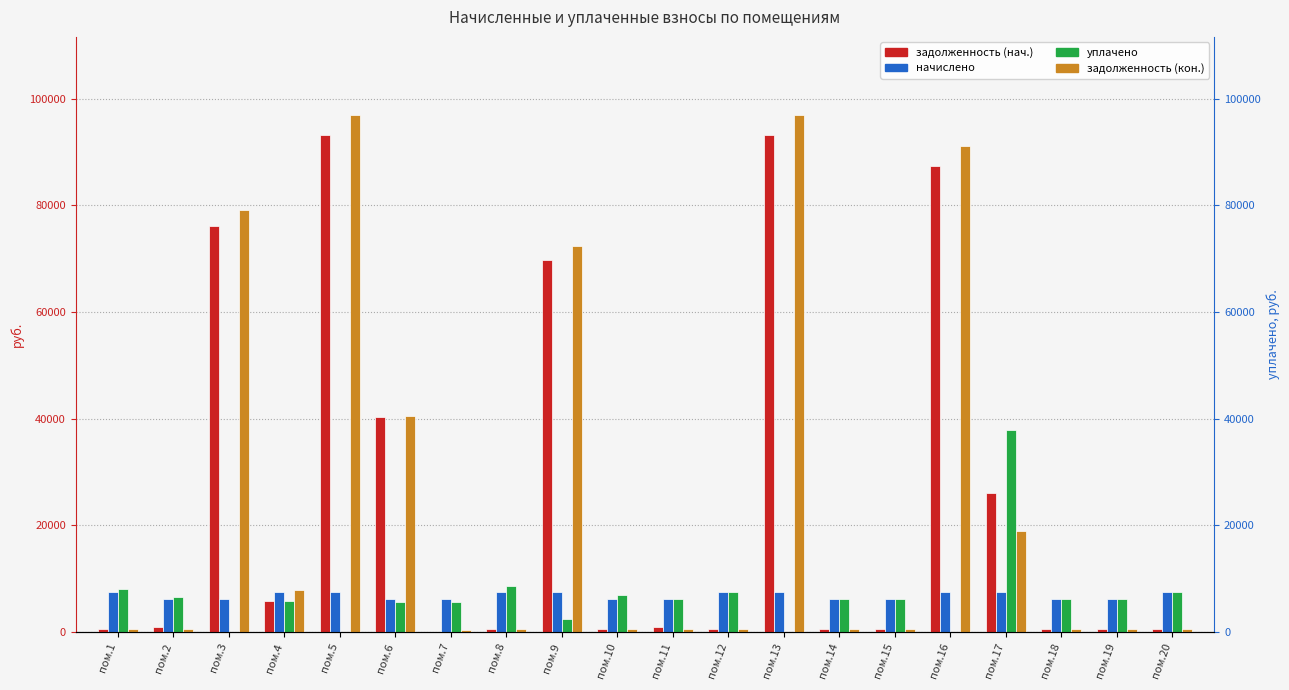

Rank the series by their maximum value, from highest to lowest.

задолженность (кон.), задолженность (нач.), уплачено, начислено